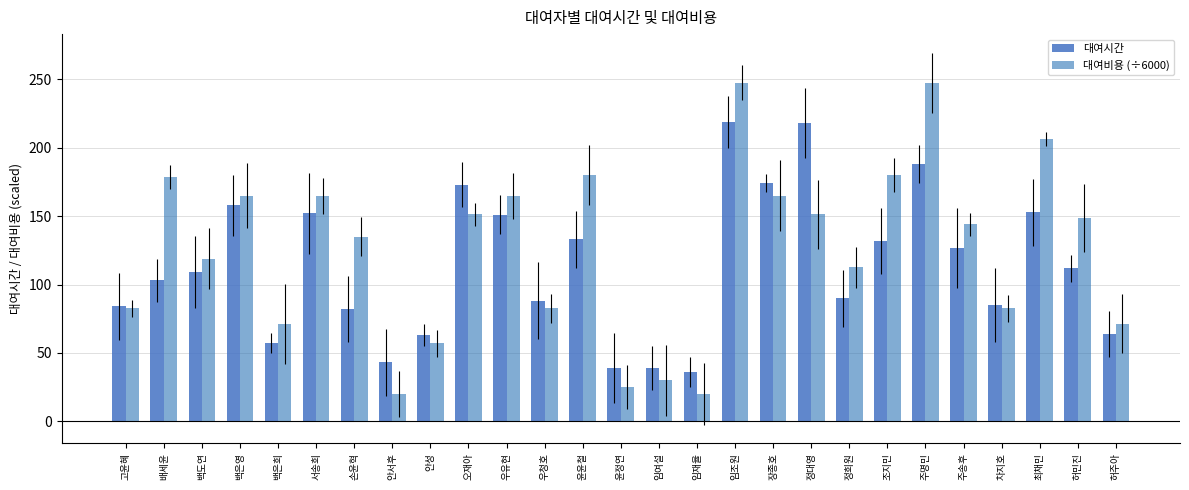

What is the value of the 대여비용 (÷6000) bar at the 26th from the left?

148.8